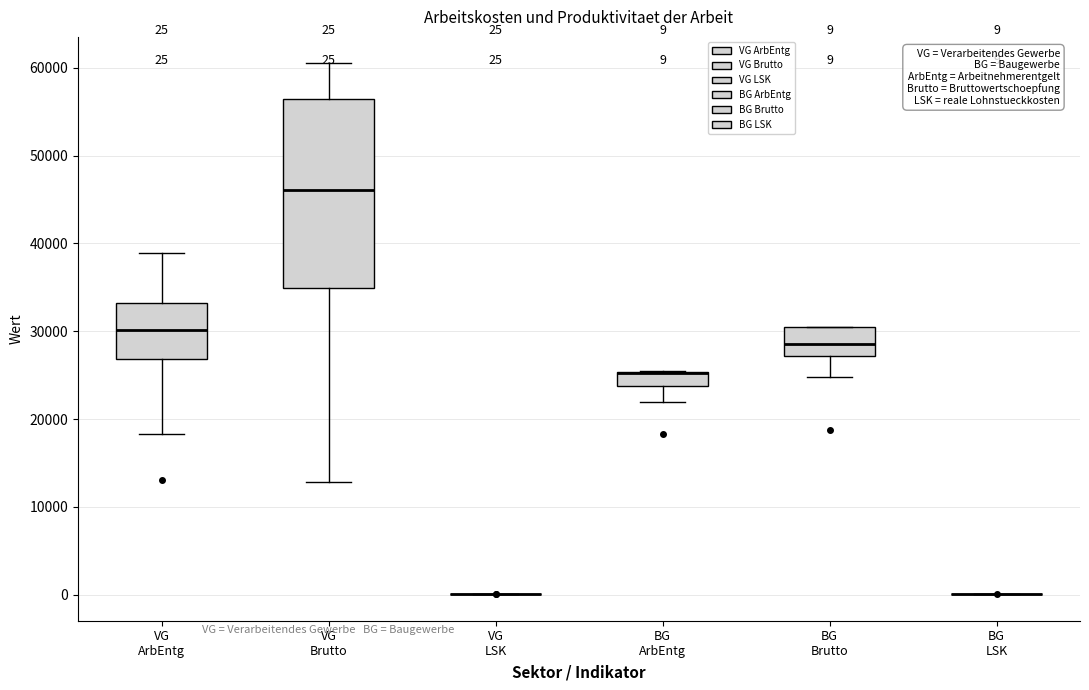

Comparing the boxes themselves (not the whiskers), which one is the tallest?

VG Brutto